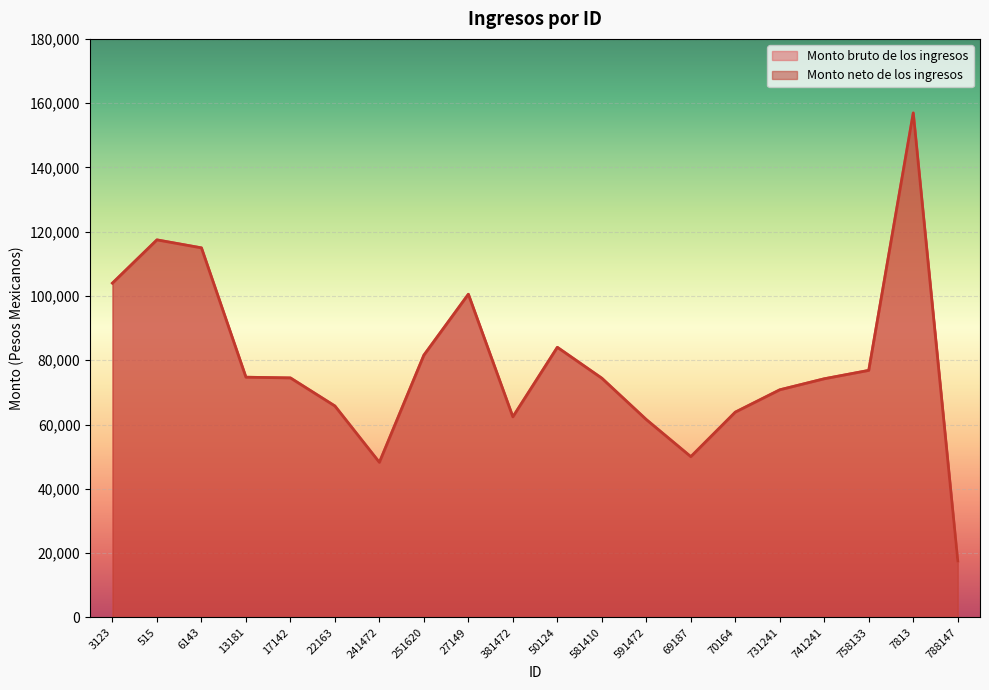

True or false: Monto bruto de los ingresos has more than 1 interior local peaks.

True